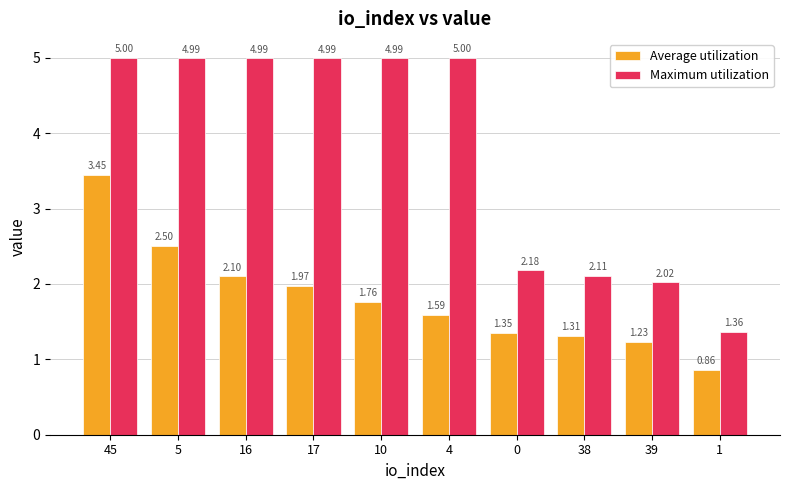

What are all the series names shown in the legend?

Average utilization, Maximum utilization